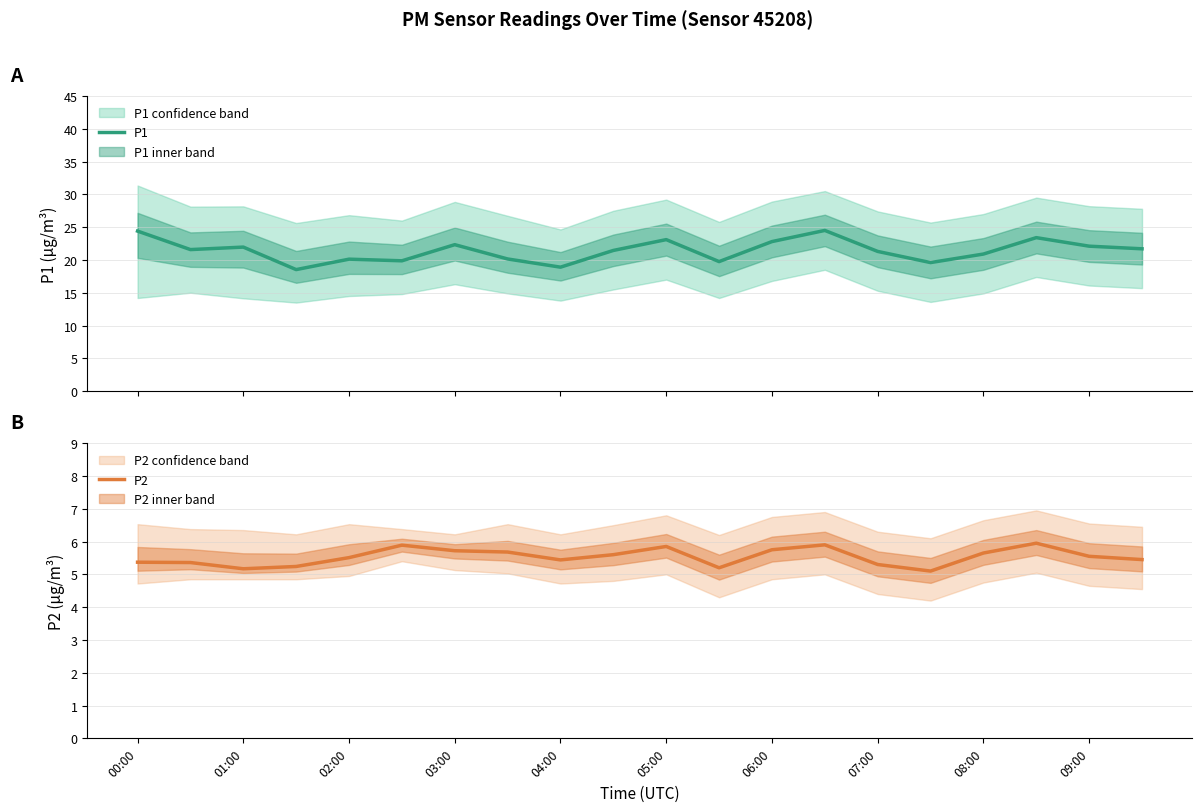

True or false: P2 and P1 intersect in this chart.

False